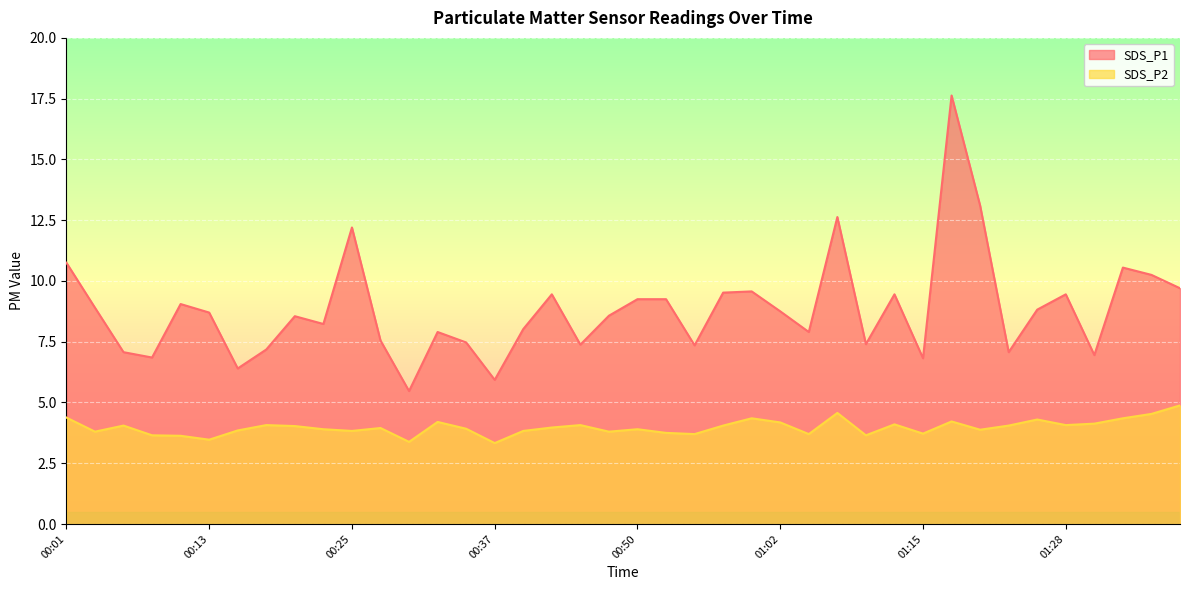

How many interior local valleys does the SDS_P1 series have?

12